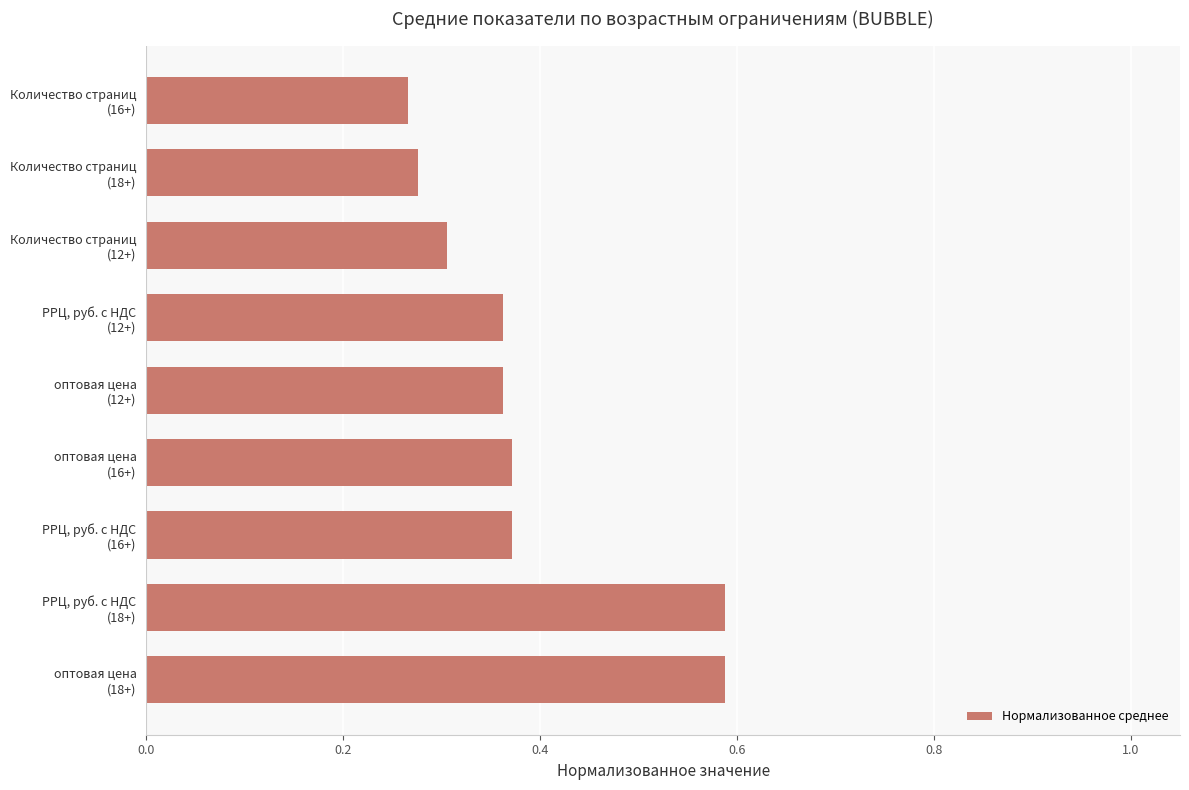

What is the sum of all values?

3.5